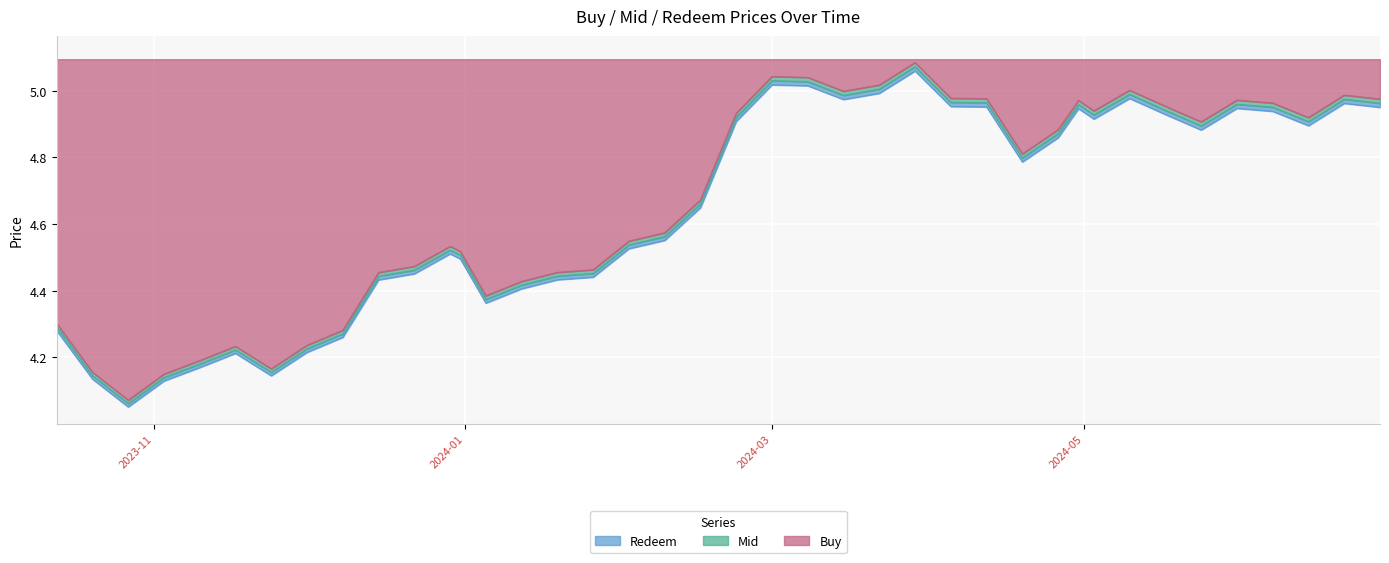

What is the value of the Buy point at the 20th from the left?

4.9